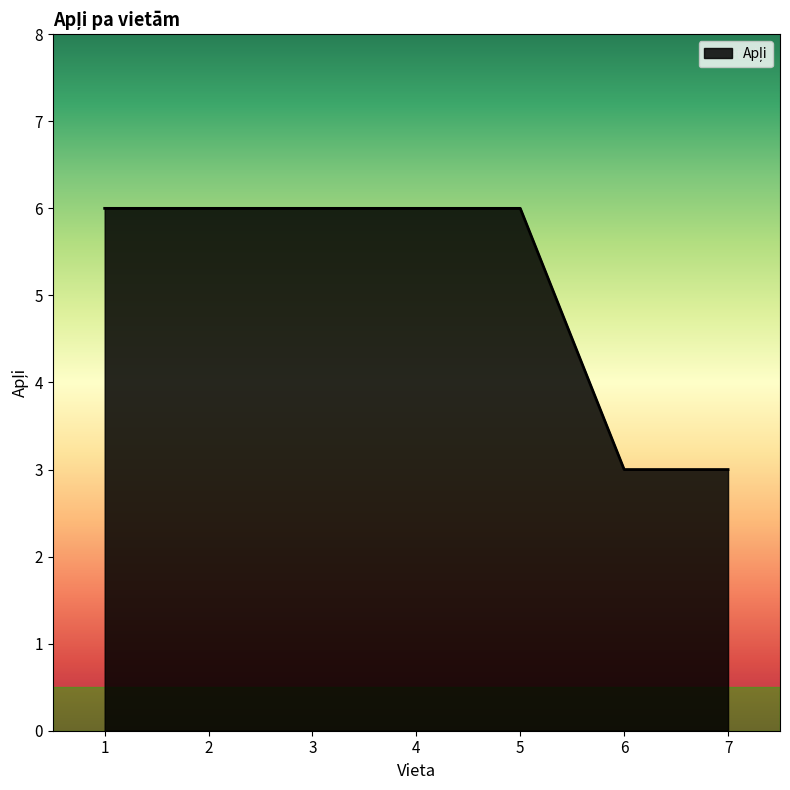

Does the chart have visible grid lines?

No